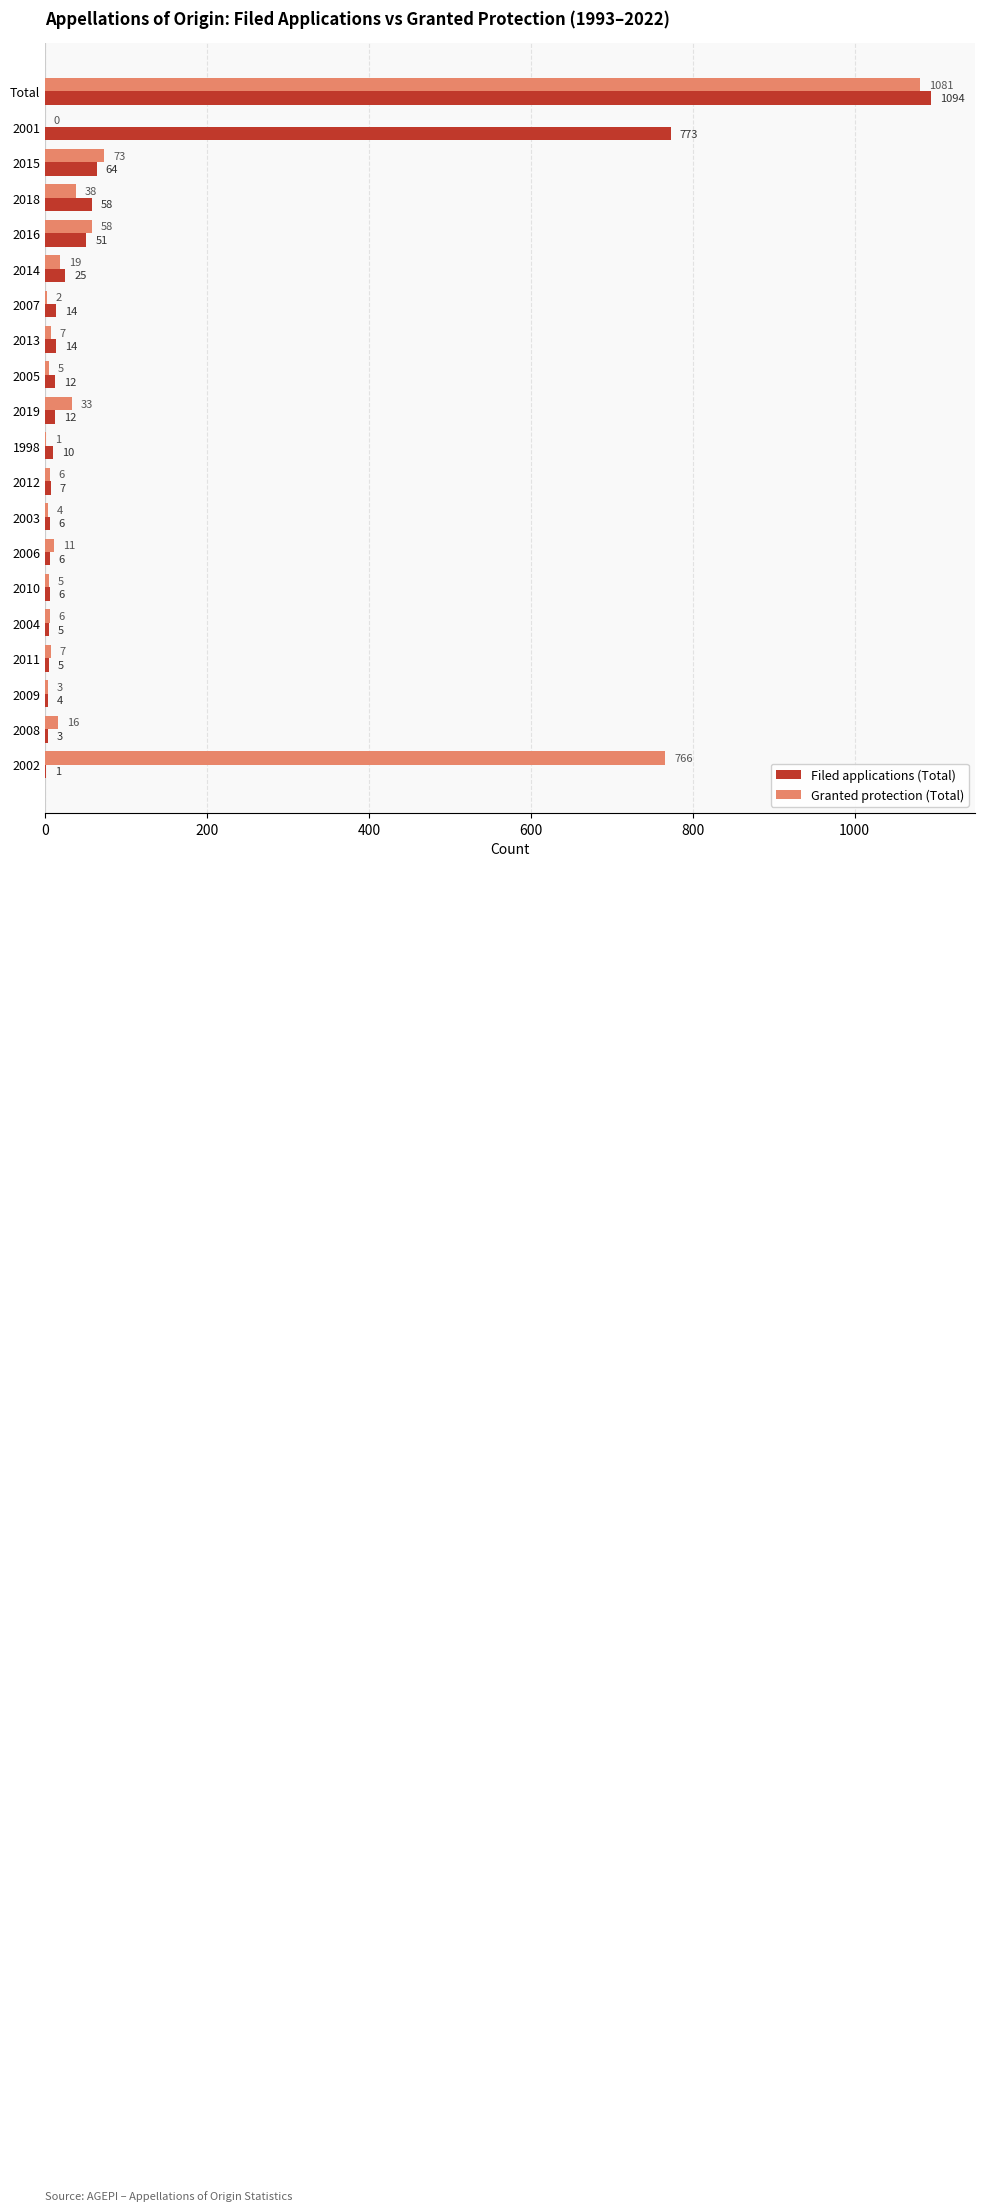

Between 2015 and 2003, which series saw the biggest shift?

Granted protection (Total)